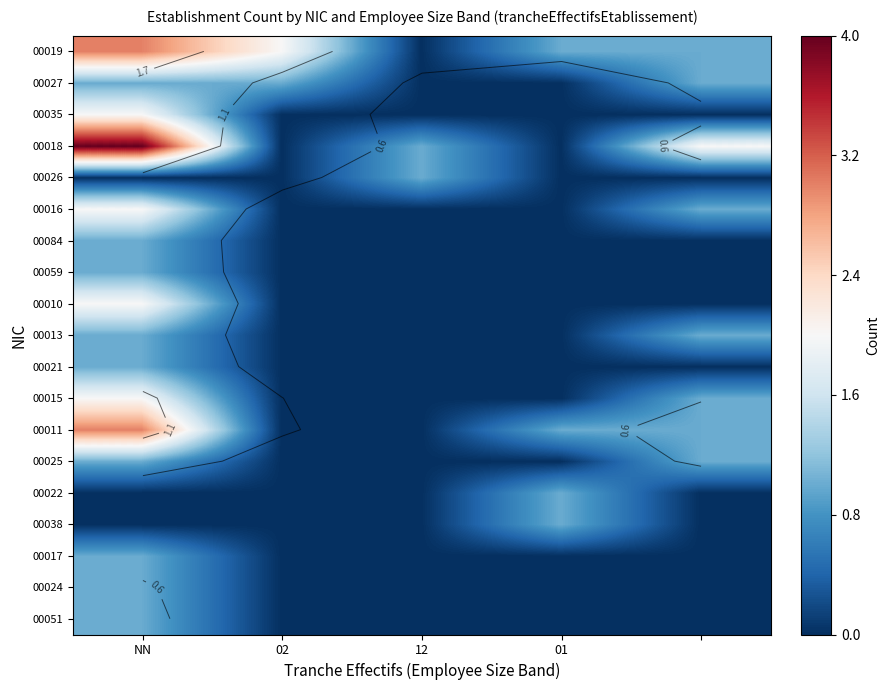

What is the greatest value displayed?

4